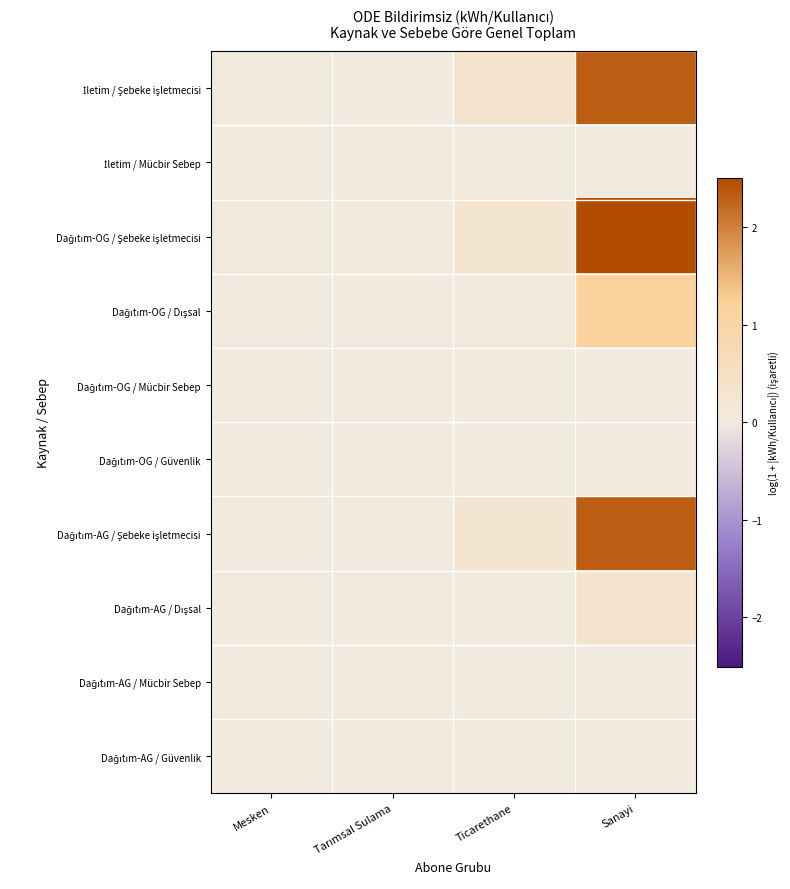

Which category has the highest value across all series?

Sanayi